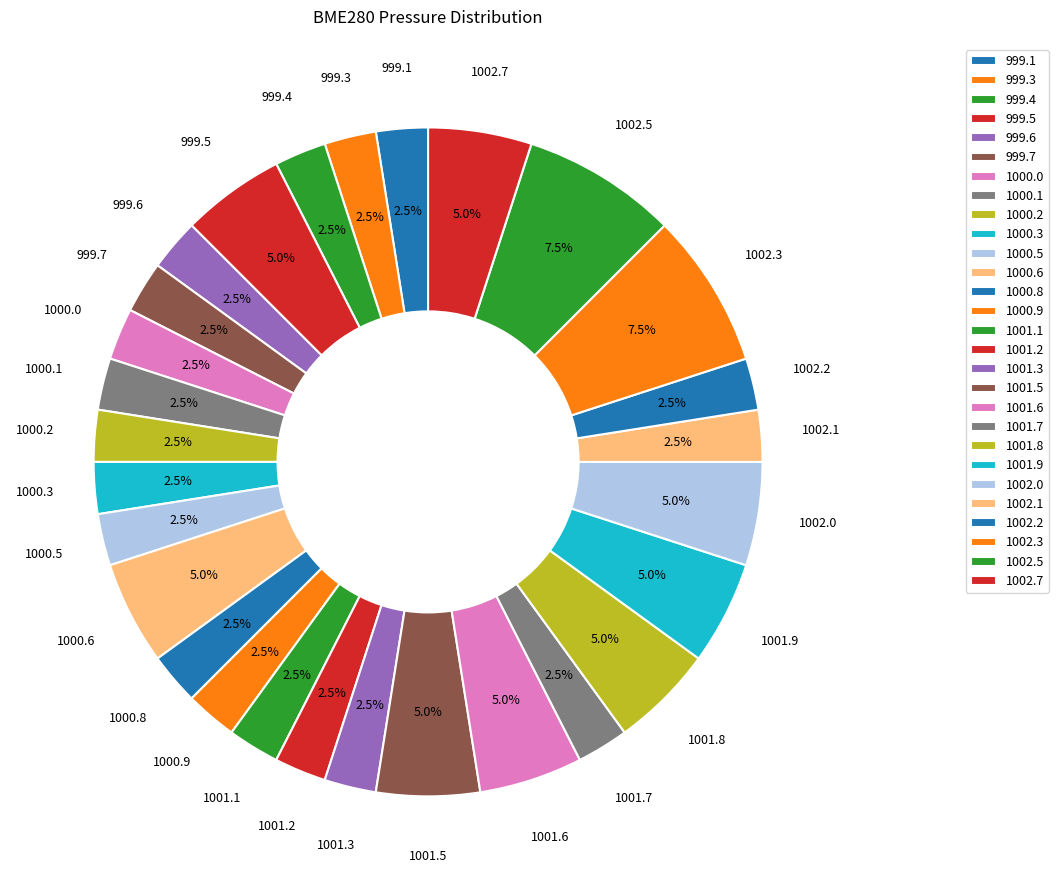

What portion of the pie excludes 1001.2?

97.5%